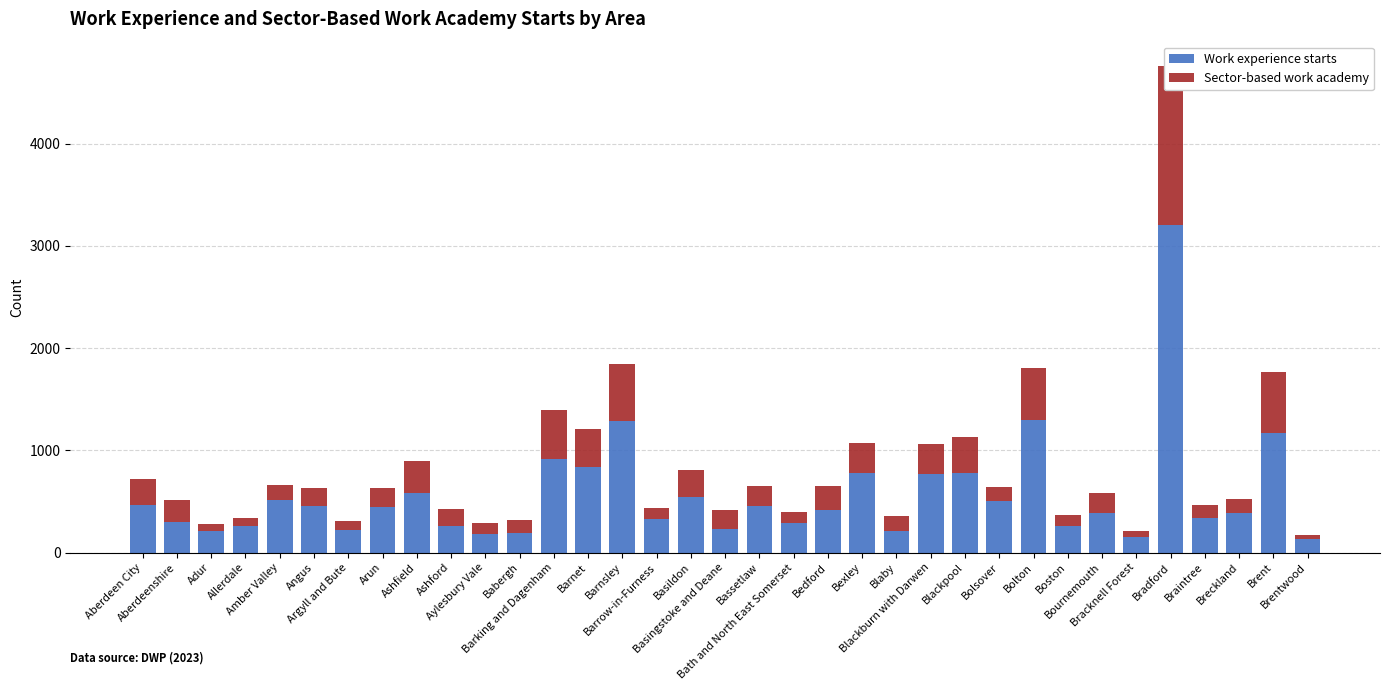

Which series has the largest total across all categories?

Work experience starts